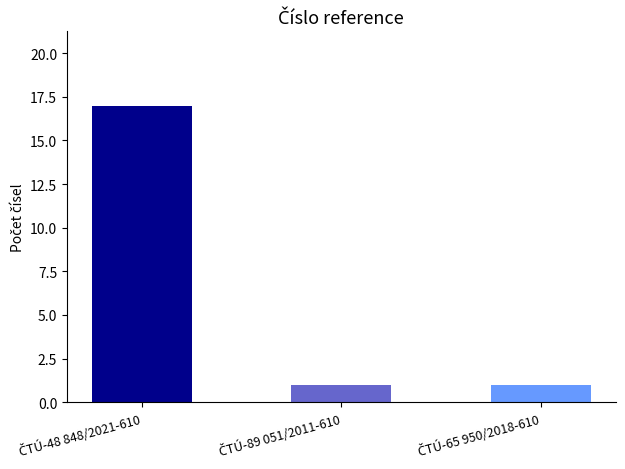

How many values are between 1 and 17?

3